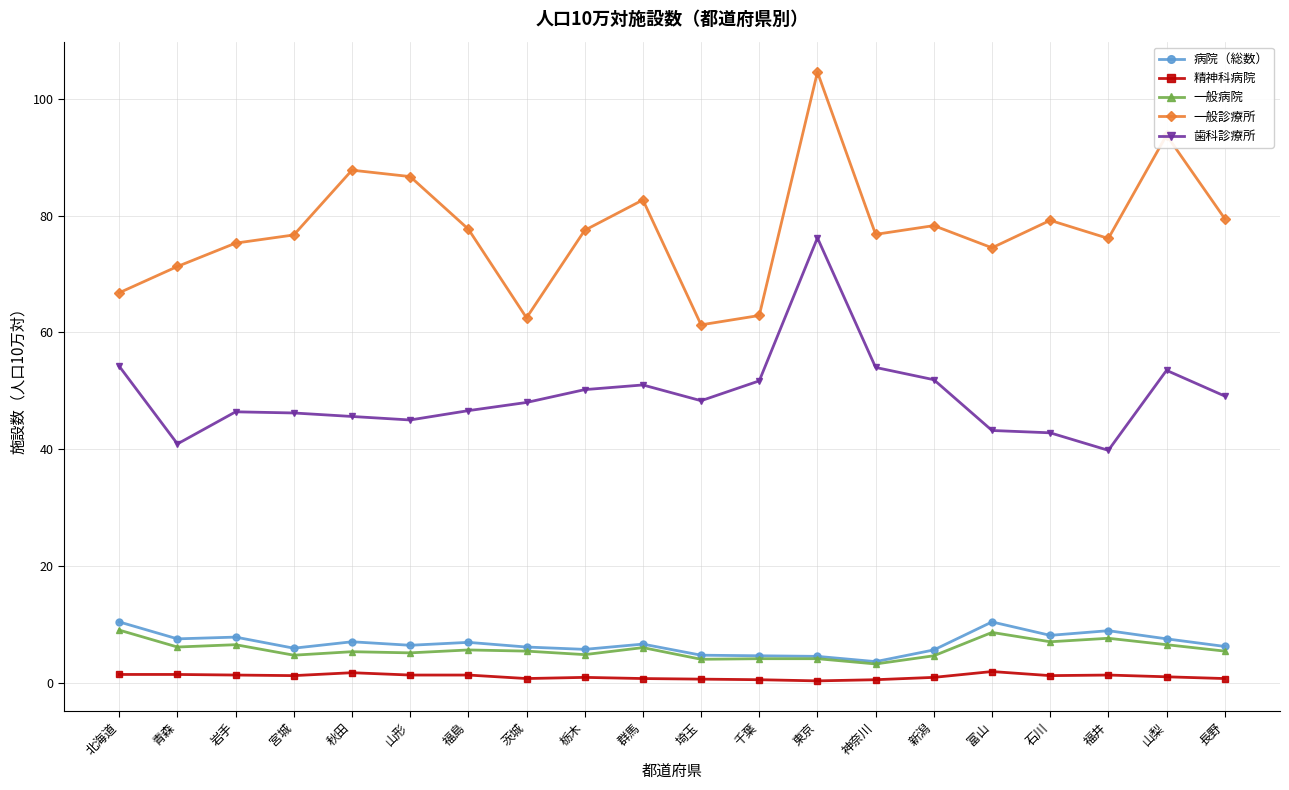

What is the difference between the 一般病院 values at 山形 and 秋田?

0.2